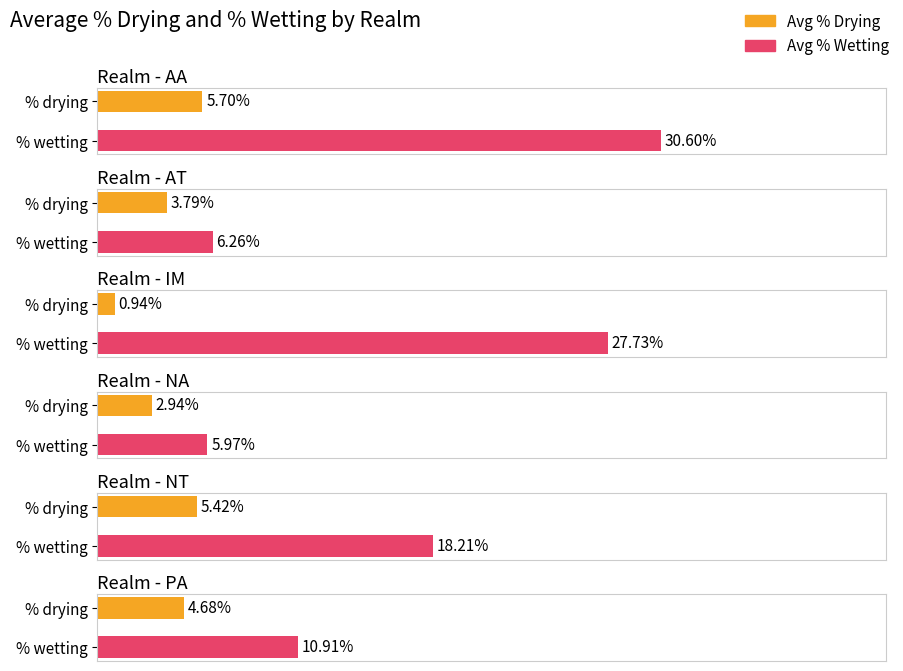

Is it true that %drying equals 0.0 at AT?

False